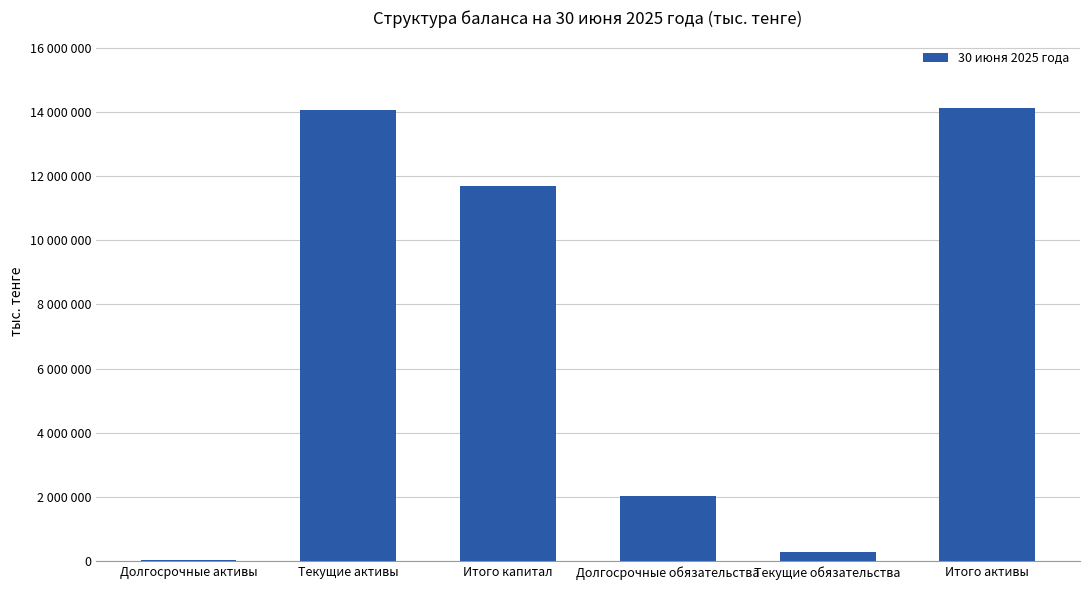

Count the number of data series in this chart.

1